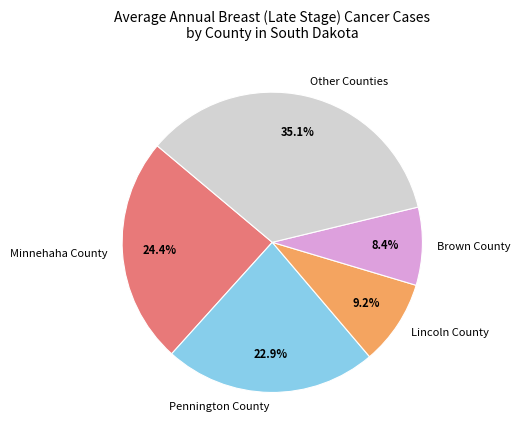

Approximately how many times larger is the value at Lincoln County compared to Minnehaha County?

0.4